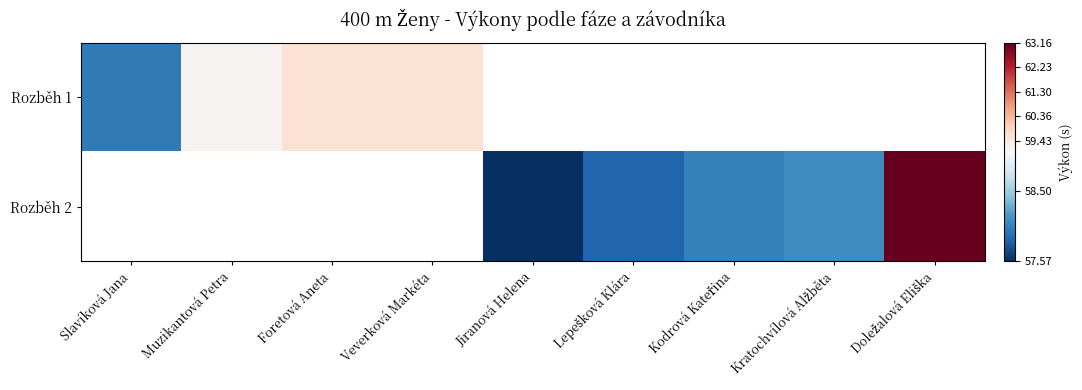

How many distinct data groups are displayed?

2